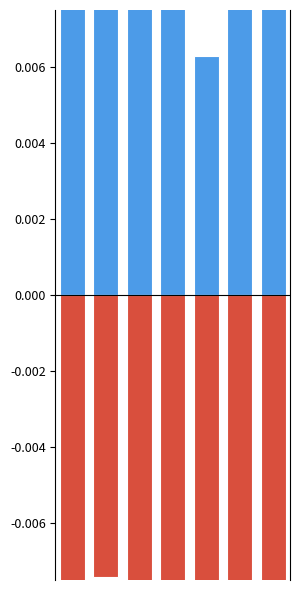

Reading left to right, transcribe all the data shown in this chart.

0-14 ans: 0=0.0	1=0.0	2=0.0	3=0.0	4=0.0	5=0.0	6=0.0
65 ans et plus: 0=-0.0	1=-0.0	2=-0.0	3=-0.0	4=-0.0	5=-0.0	6=-0.0